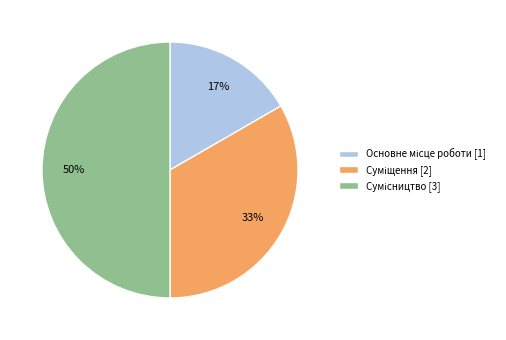

How many slices are in this pie chart?

3